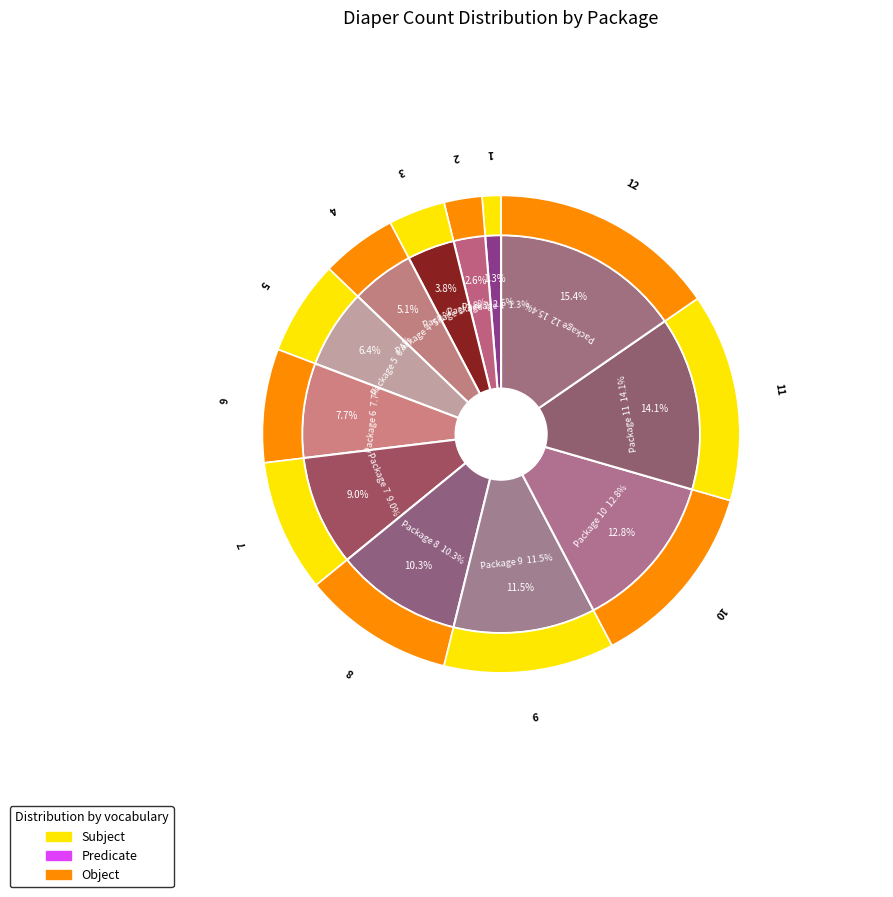

How many slices are in this pie chart?

12